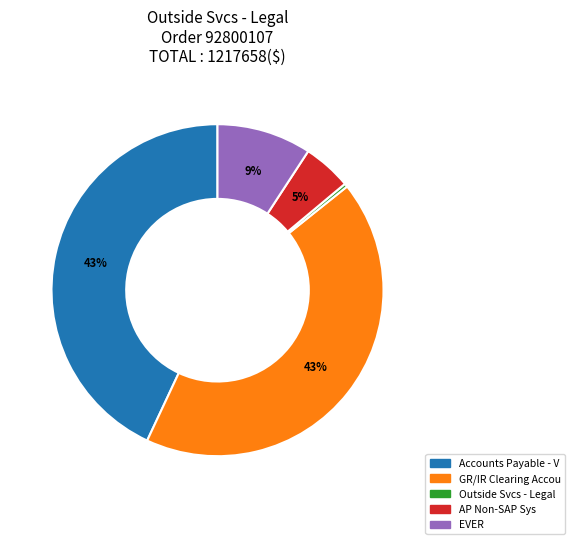

Is there any slice that represents more than half of the pie?

No